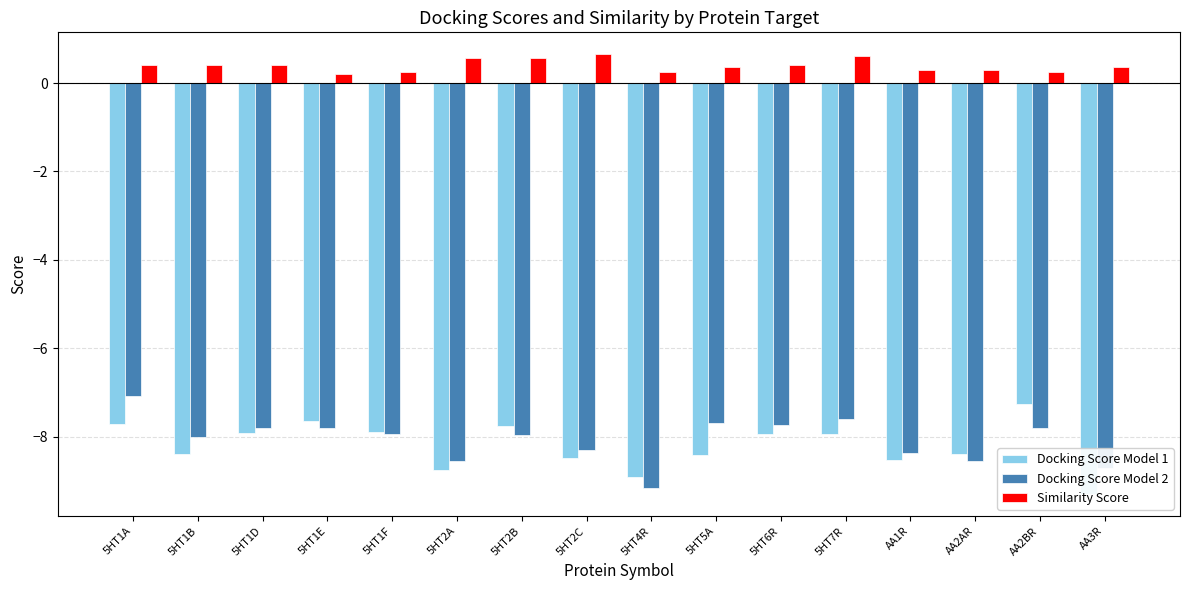

Which series has the largest total across all categories?

Similarity Score